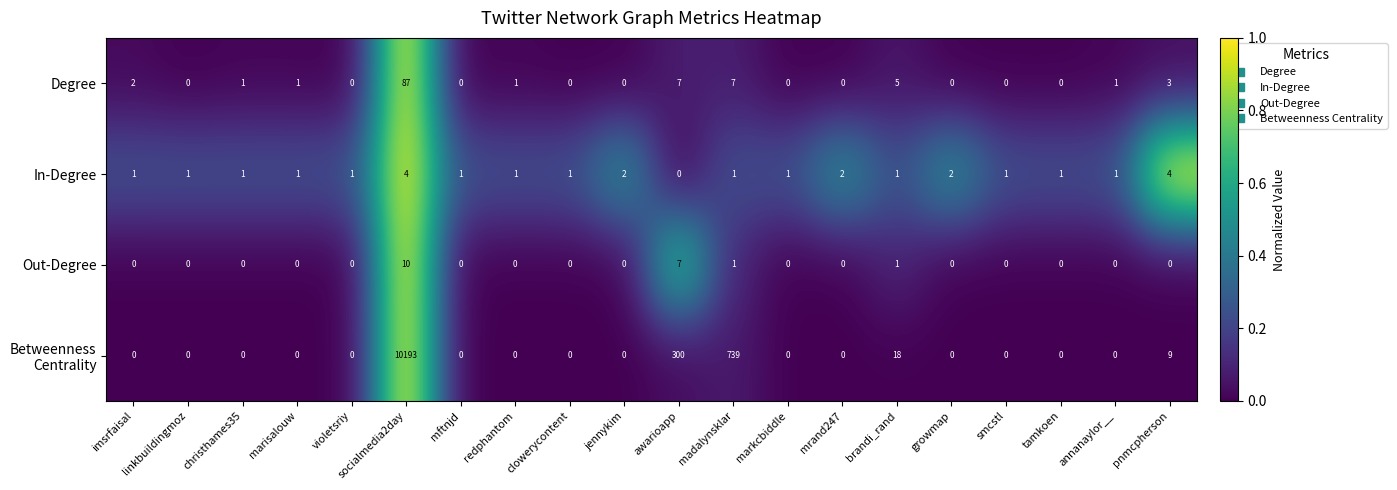

Count the number of categories in the chart.

20